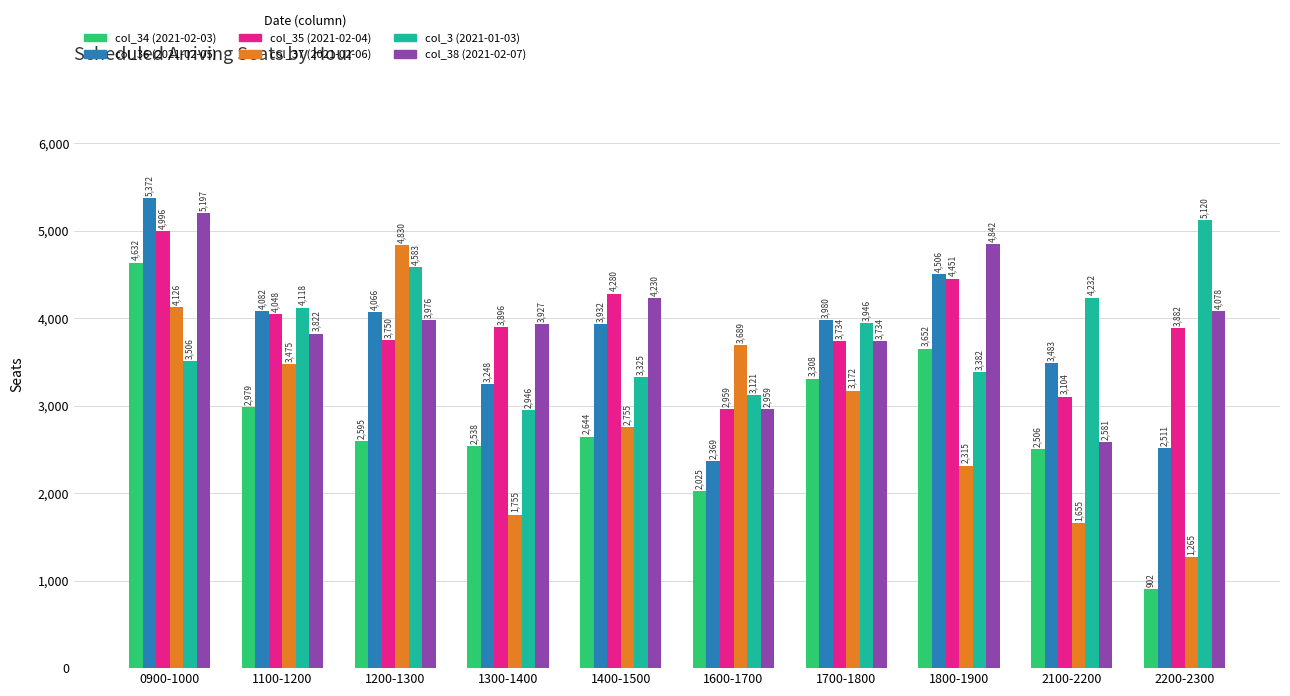

Reading right to left, transcribe all the data shown in this chart.

col_34: 2200-2300=902	2100-2200=2506	1800-1900=3652	1700-1800=3308	1600-1700=2025	1400-1500=2644	1300-1400=2538	1200-1300=2595	1100-1200=2979	0900-1000=4632
col_36: 2200-2300=2511	2100-2200=3483	1800-1900=4506	1700-1800=3980	1600-1700=2369	1400-1500=3932	1300-1400=3248	1200-1300=4066	1100-1200=4082	0900-1000=5372
col_35: 2200-2300=3882	2100-2200=3104	1800-1900=4451	1700-1800=3734	1600-1700=2959	1400-1500=4280	1300-1400=3896	1200-1300=3750	1100-1200=4048	0900-1000=4996
col_37: 2200-2300=1265	2100-2200=1655	1800-1900=2315	1700-1800=3172	1600-1700=3689	1400-1500=2755	1300-1400=1755	1200-1300=4830	1100-1200=3475	0900-1000=4126
col_3: 2200-2300=5120	2100-2200=4232	1800-1900=3382	1700-1800=3946	1600-1700=3121	1400-1500=3325	1300-1400=2946	1200-1300=4583	1100-1200=4118	0900-1000=3506
col_38: 2200-2300=4078	2100-2200=2581	1800-1900=4842	1700-1800=3734	1600-1700=2959	1400-1500=4230	1300-1400=3927	1200-1300=3976	1100-1200=3822	0900-1000=5197